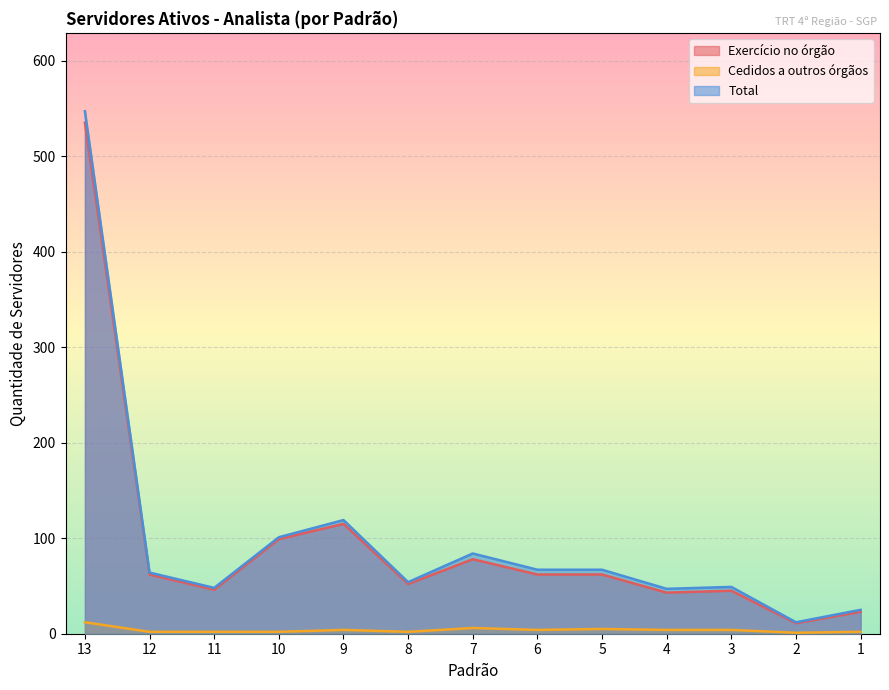

Which series changed the most between 10 and 8?

Exercício no órgão